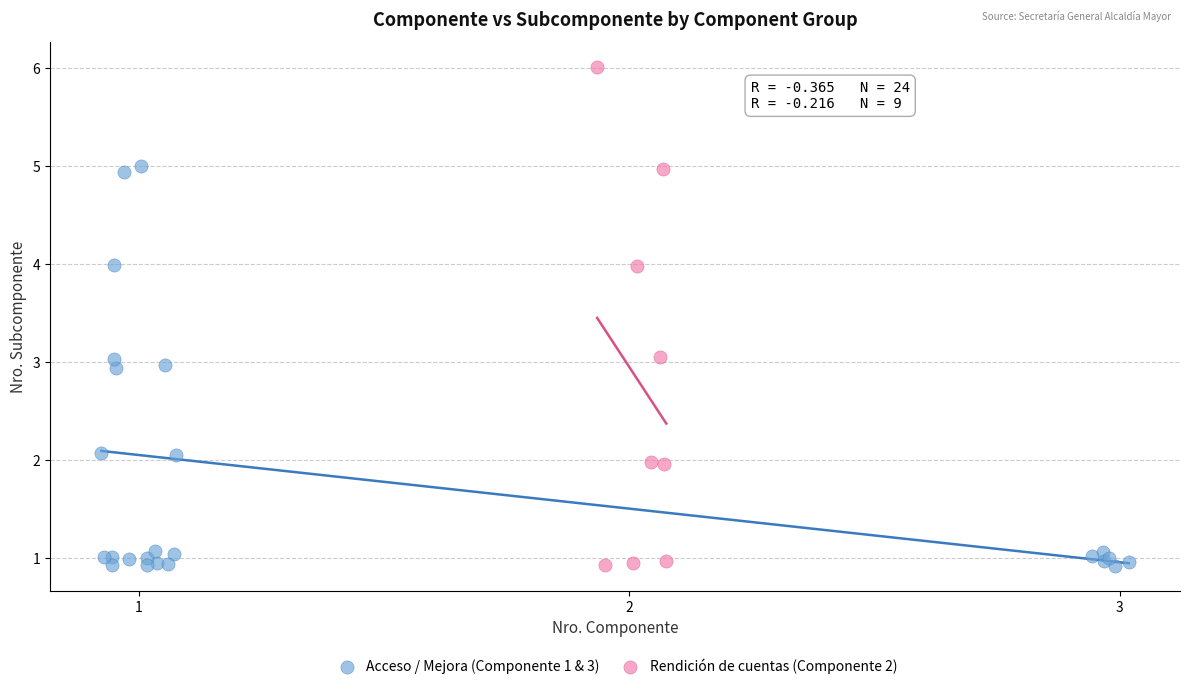

Which series has the widest spread of Y values?

Rendición de cuentas (Componente 2)